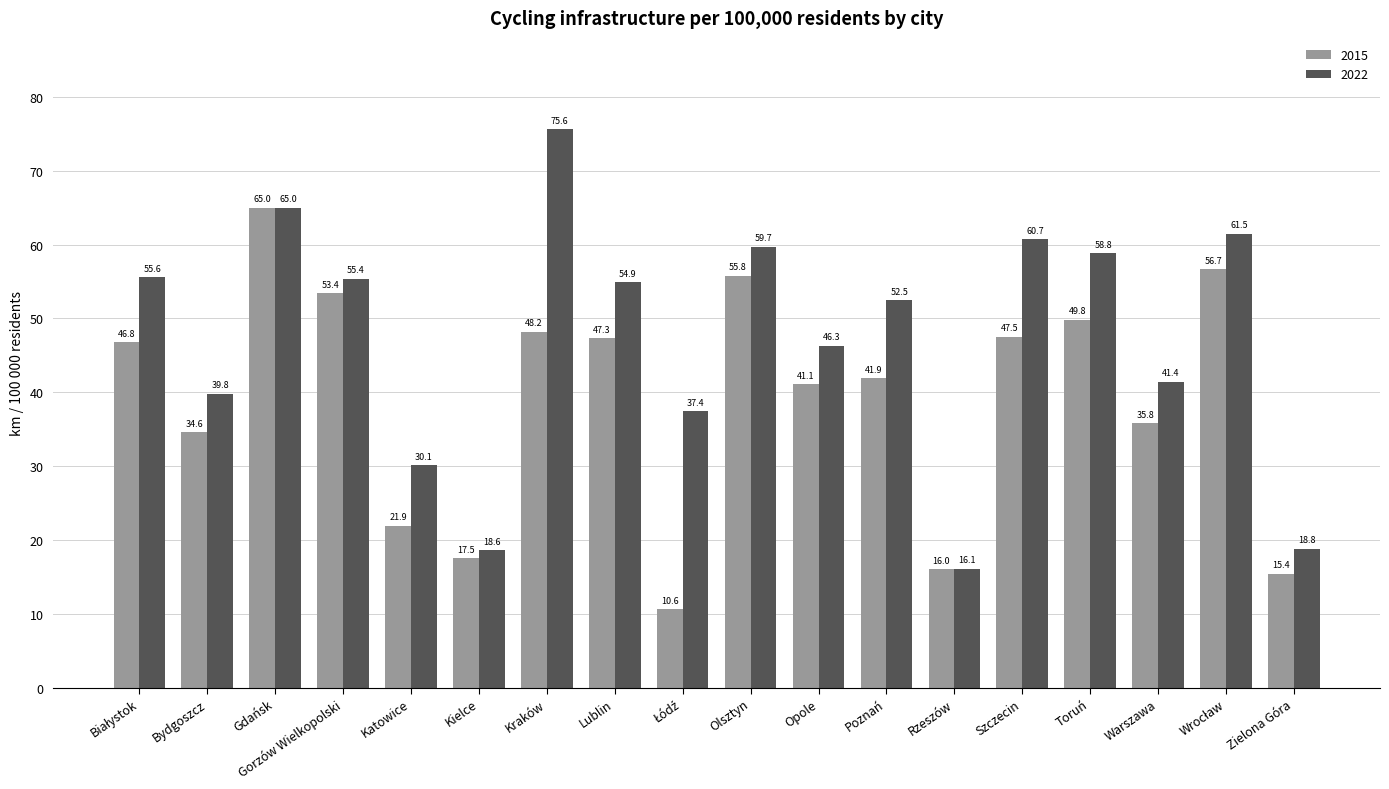

What is the maximum value shown in the chart?

75.6